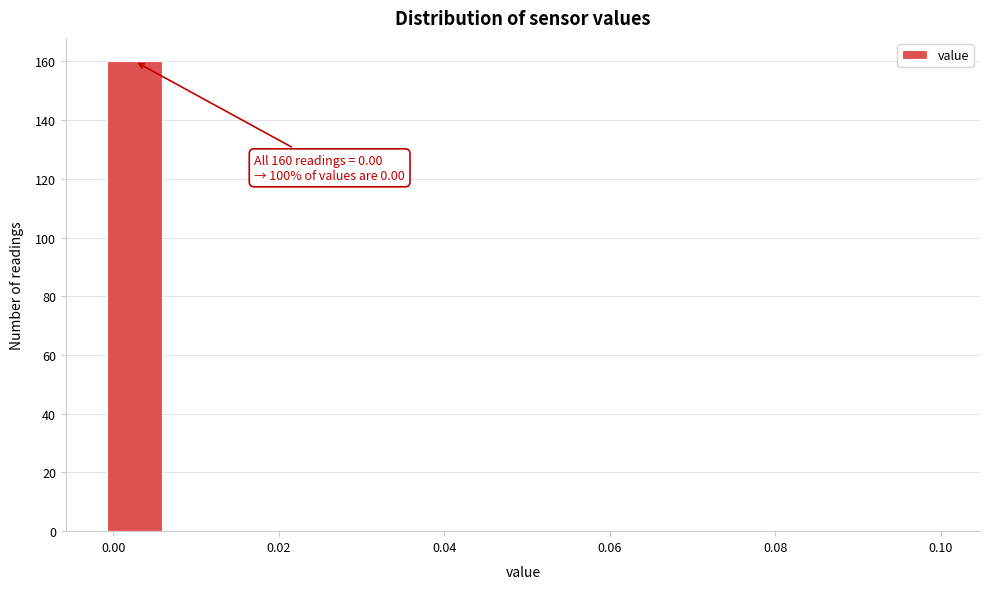

Around what value on the x-axis is the tallest bar? Give the approximate position of its centre, as read against the axis.

0.002